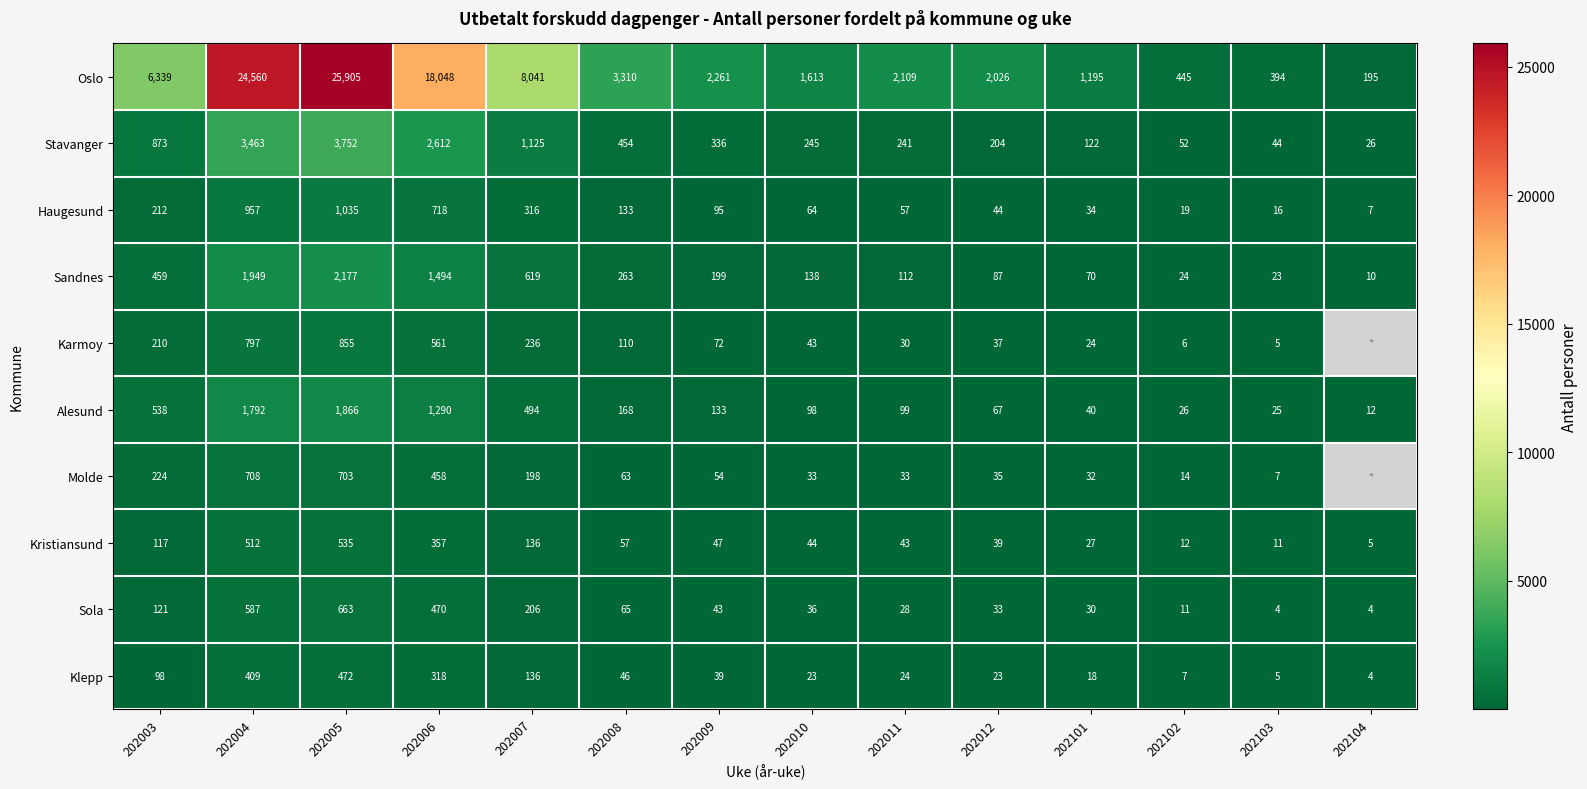

Rank the categories by Oslo value from lowest to highest.

202104, 202103, 202102, 202101, 202010, 202012, 202011, 202009, 202008, 202003, 202007, 202006, 202004, 202005